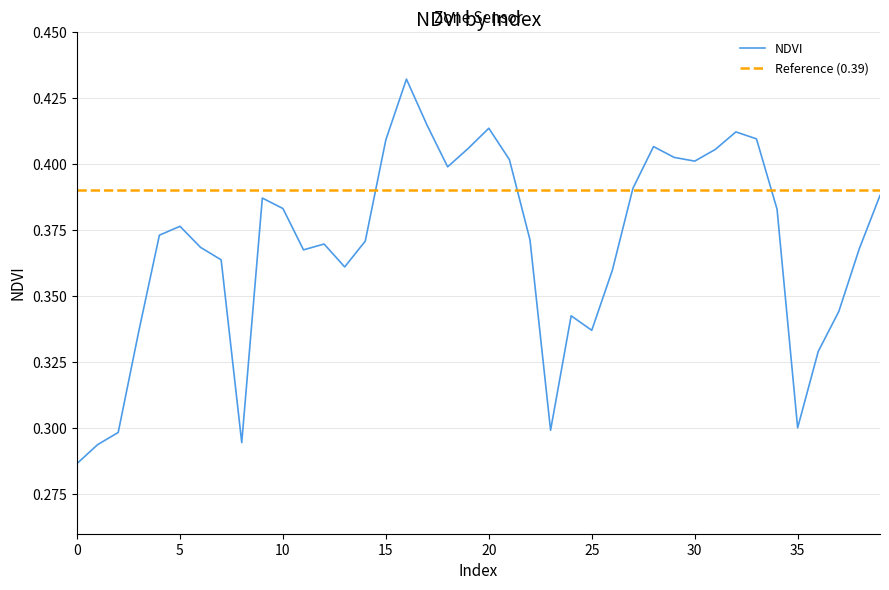

At which category does the chart reach its peak across all series?

16